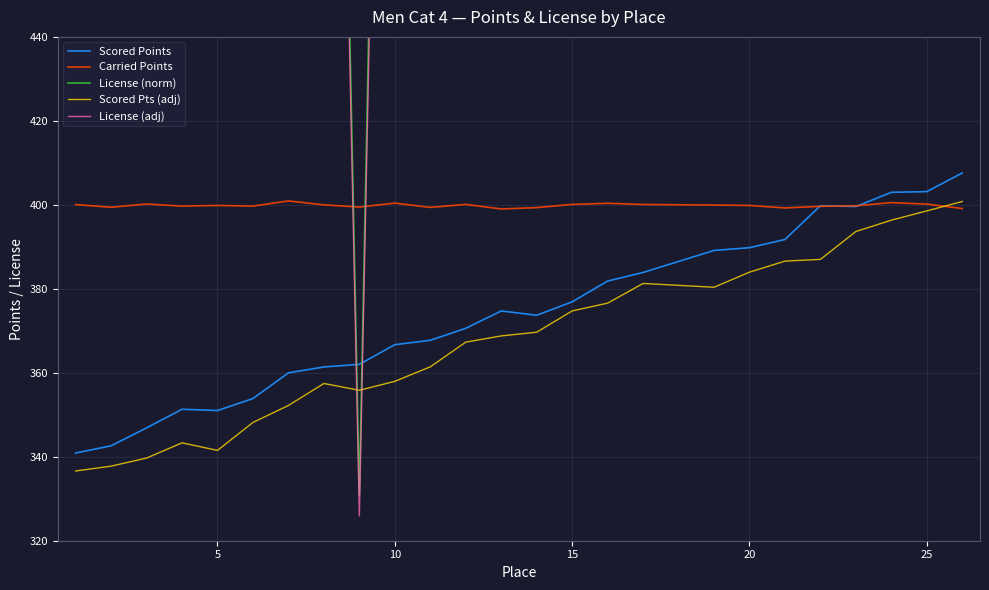

How many intersections are there between Scored Pts (adj) and Carried Points?

1